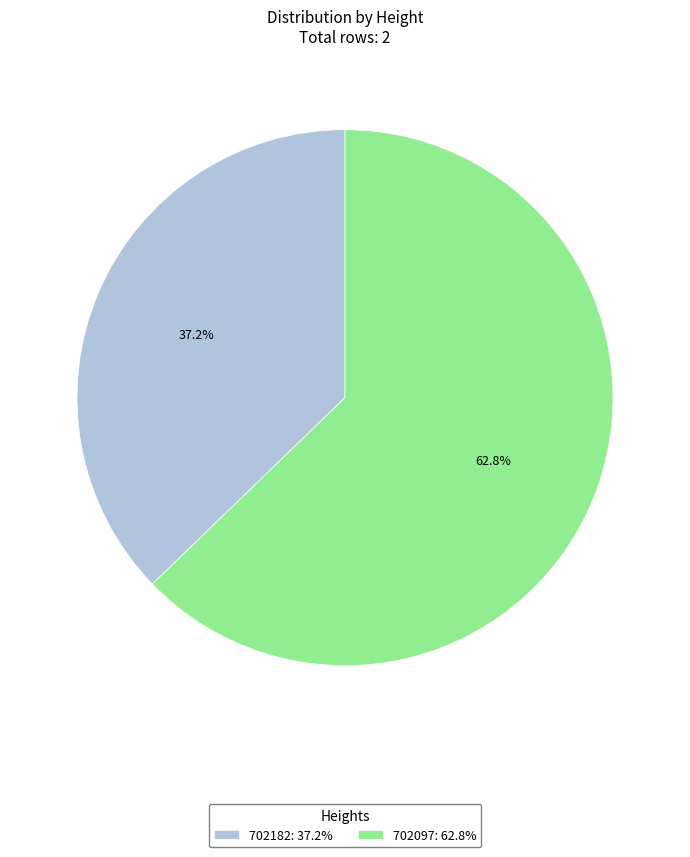

What is the ratio of the value at 702182: 37.2% to the value at 702097: 62.8%?

0.6